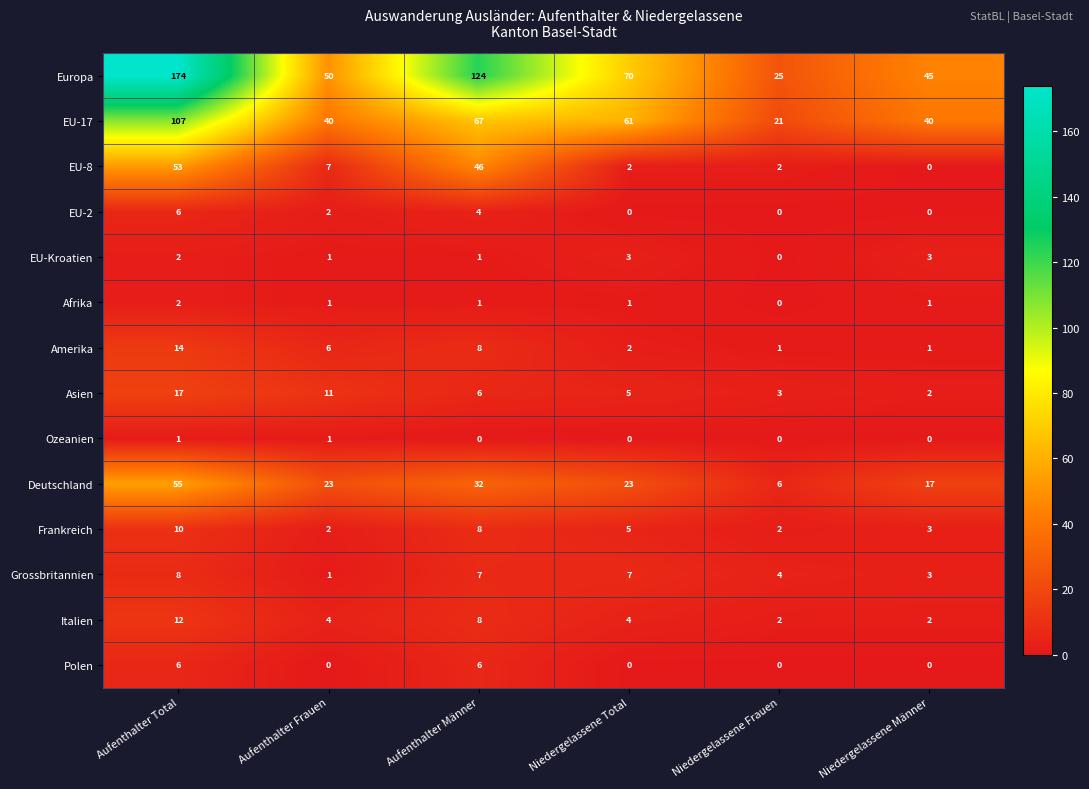

Which category has the highest value across all series?

Aufenthalter Total